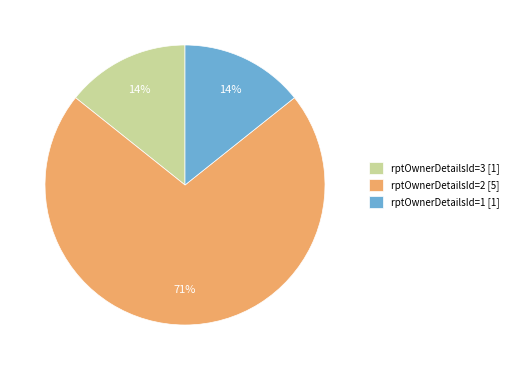

Is the sum of rptOwnerDetailsId=3 [1] and rptOwnerDetailsId=1 [1] greater than half?

No